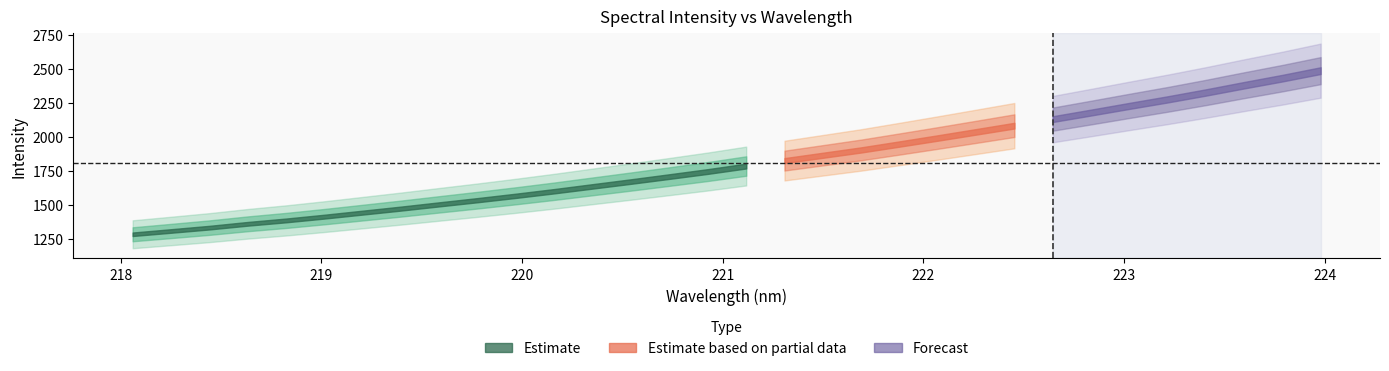

Reading left to right, extract all data points from this chart.

x: 218.1	218.3	218.4	218.6	218.8	219.0	219.2	219.4	219.6	219.8	220.0	220.2	220.4	220.5	220.7	220.9	221.1	221.3	221.5	221.7	221.9	222.1	222.3	222.5	222.6	222.8	223.0	223.2	223.4	223.6	223.8	224.0
y: 1282.9	1307.1	1331.6	1359.8	1384.6	1412.5	1442.1	1471.7	1502.9	1533.7	1565.8	1599.5	1635.0	1670.4	1706.9	1744.0	1784.1	1824.1	1863.2	1902.4	1945.9	1990.1	2035.3	2080.7	2128.7	2176.8	2225.8	2273.7	2324.4	2377.8	2429.7	2484.9